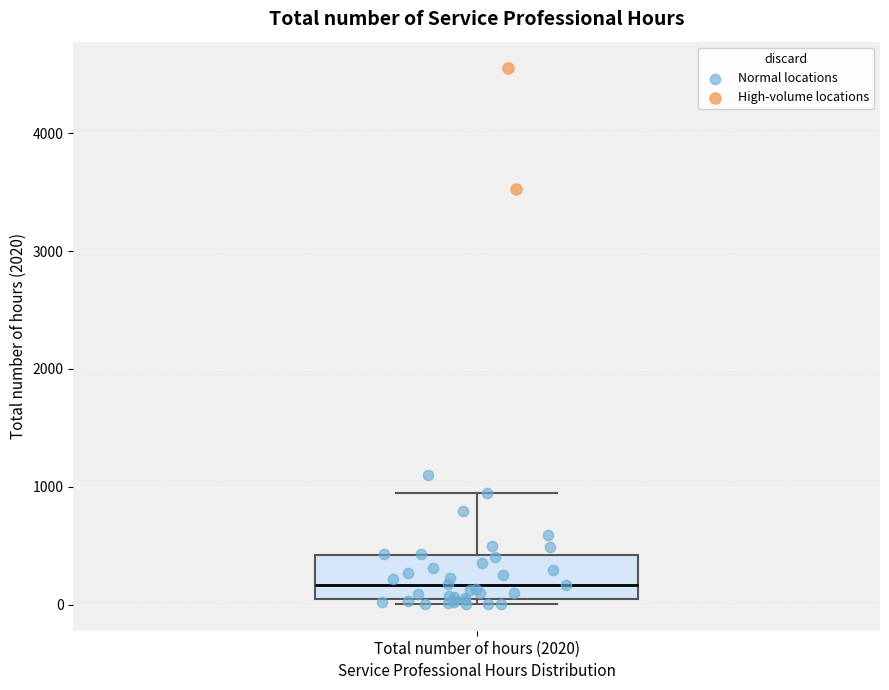

Read this box plot against the y-axis: the position of the median line, the range covered by the box, and the ends of both whiskers. The values are not printed on the chart, so give them approximately, as read against the axis.

median 200, box 0 to 400, whiskers 0 (just below the box's lower edge) to 1000